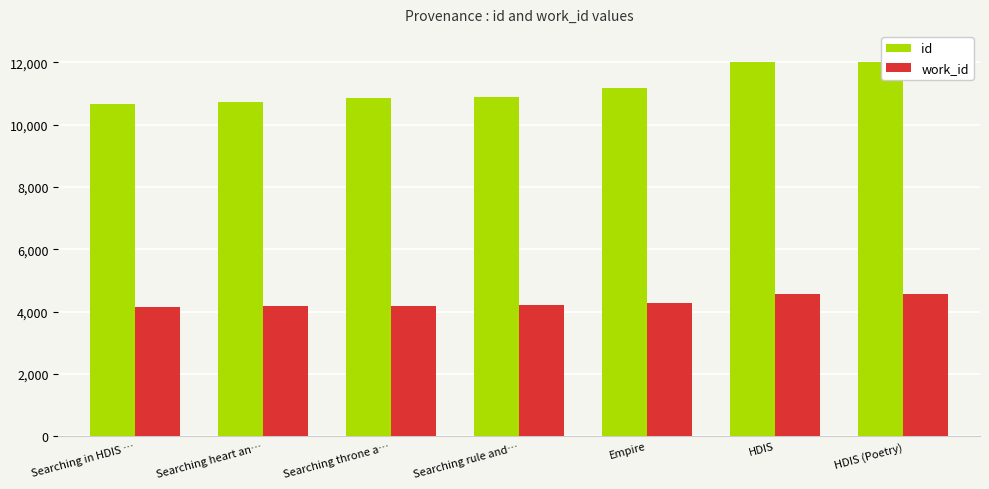

What is the difference between the highest and lowest values at Empire?

6897